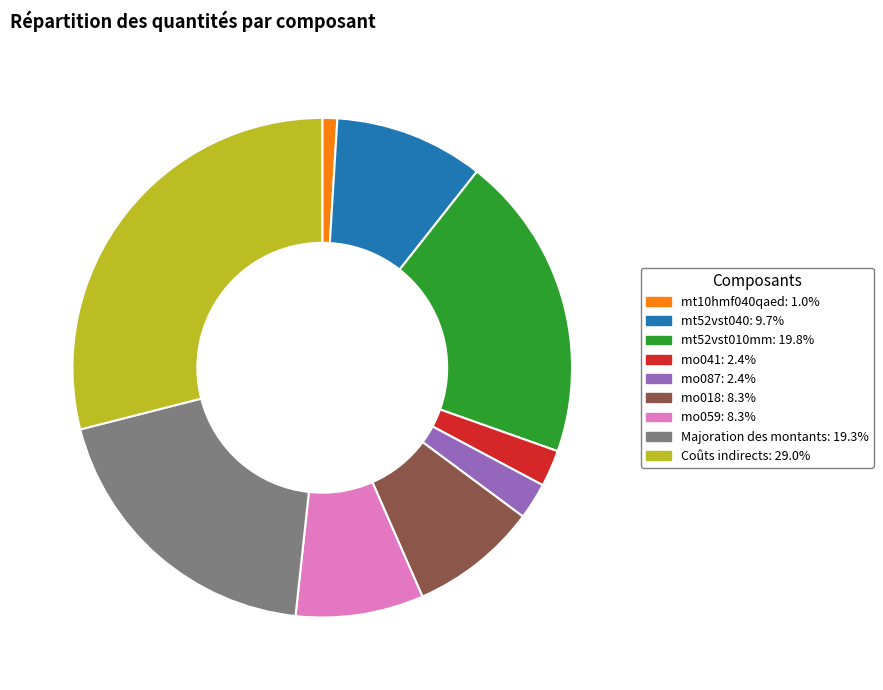

What is the ratio of the value at Coûts indirects to the value at mt52vst010mm?

1.5